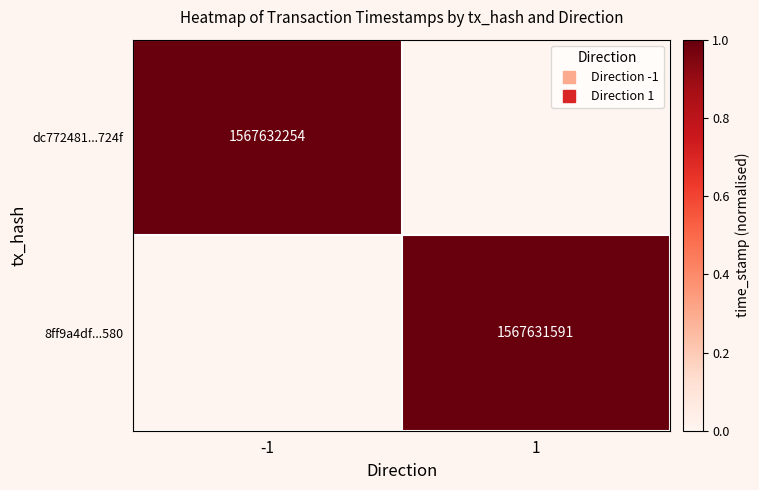

Count the dc772481...724f values in the range 0 to 1.

2